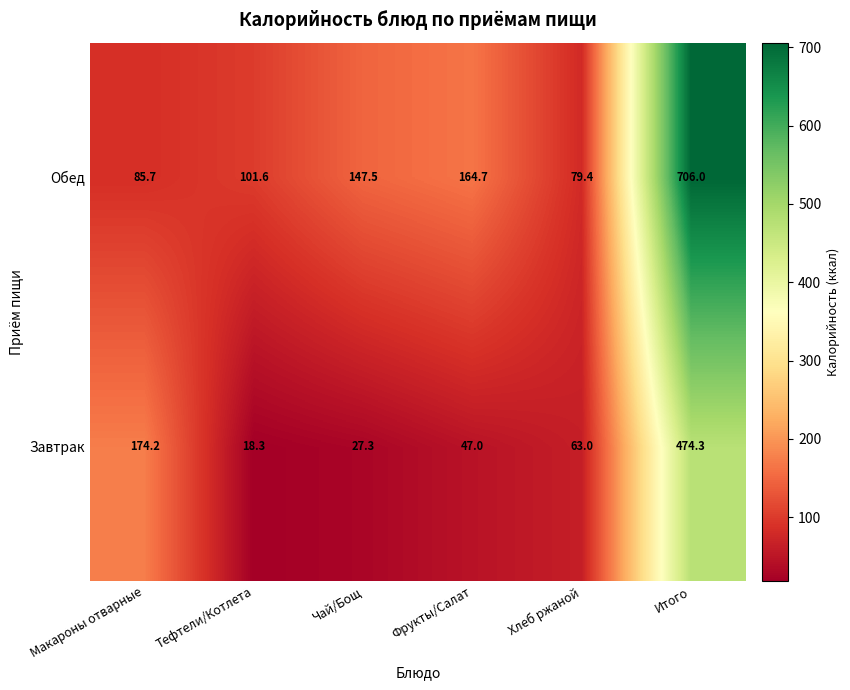

At which category does the chart reach its minimum across all series?

Тефтели/Котлета